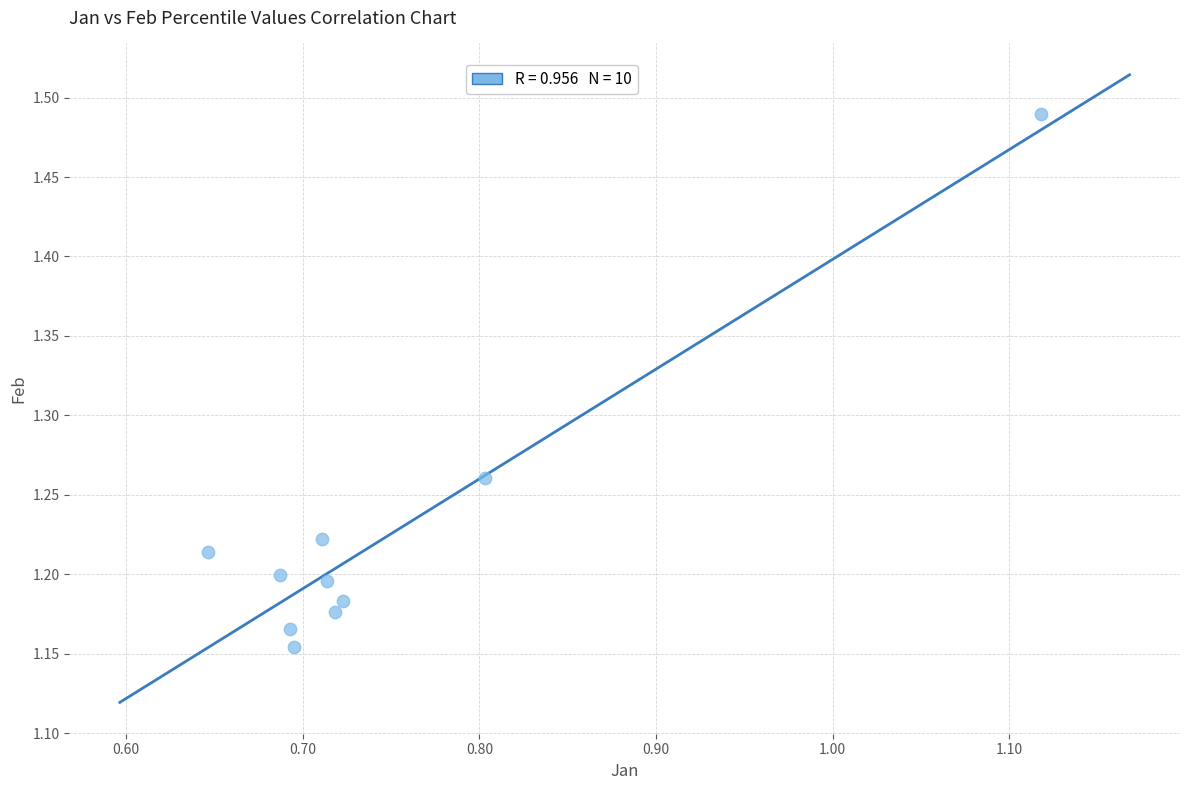

What is the range of Y values (max minus min)?

0.3